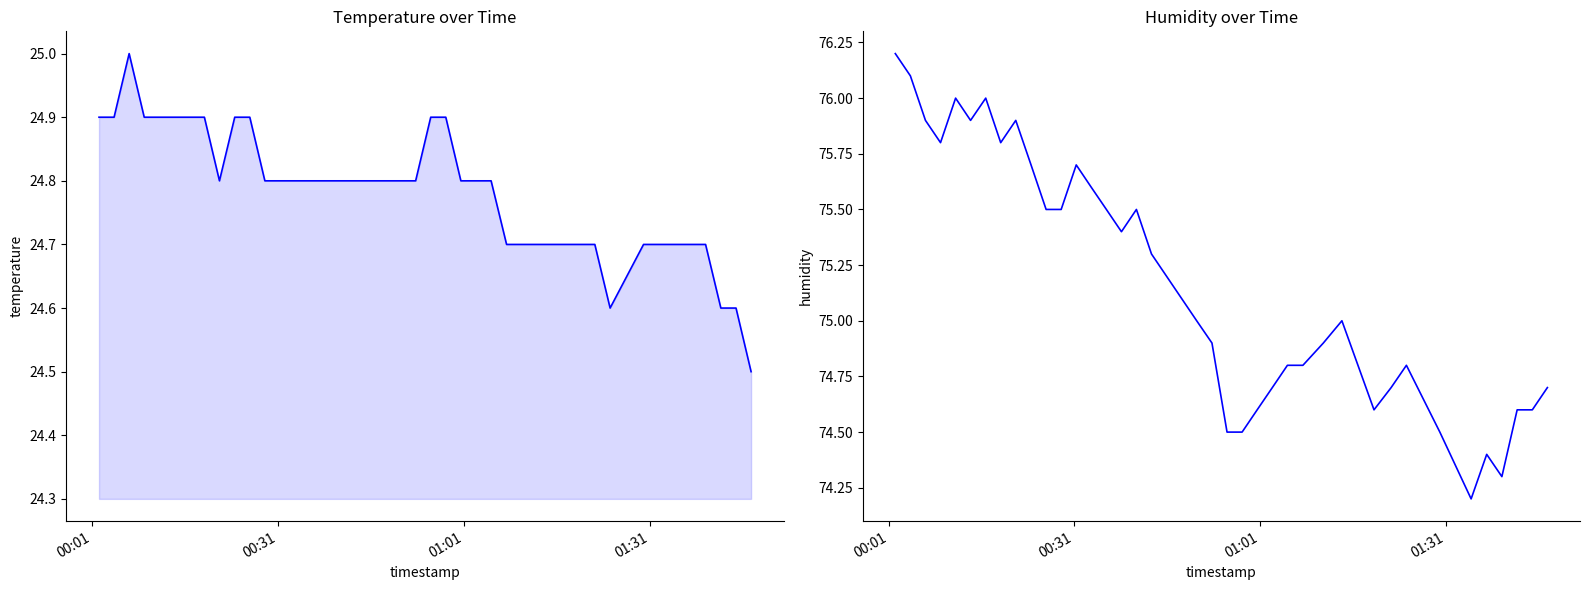

Which series has the widest spread of values?

humidity